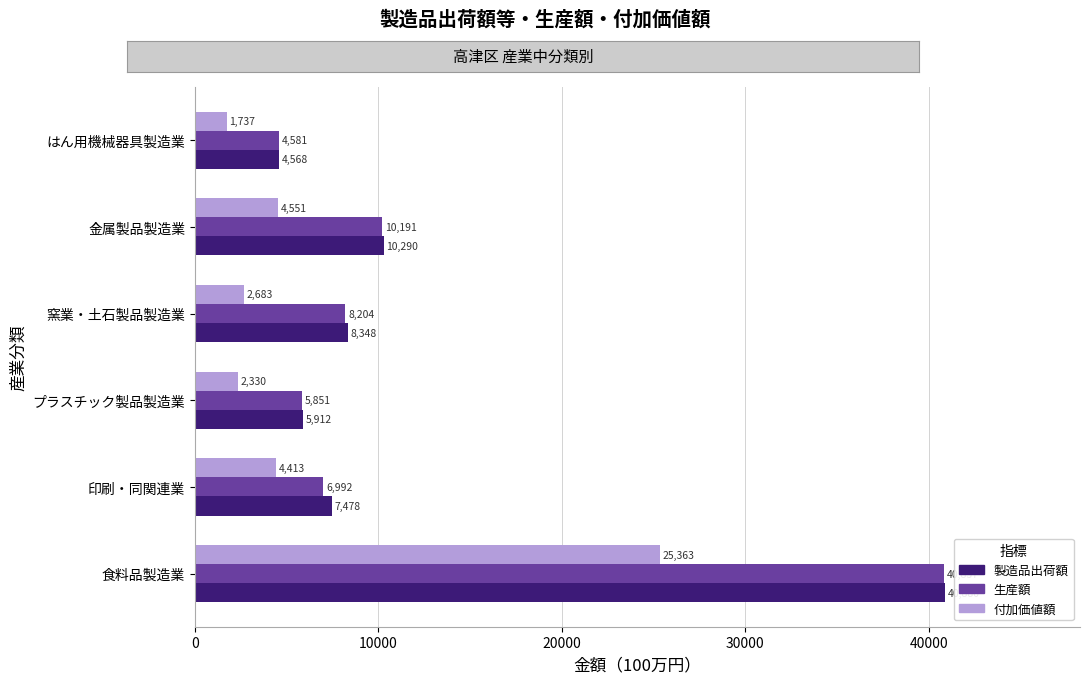

What is the minimum value for 製造品出荷額?

4568